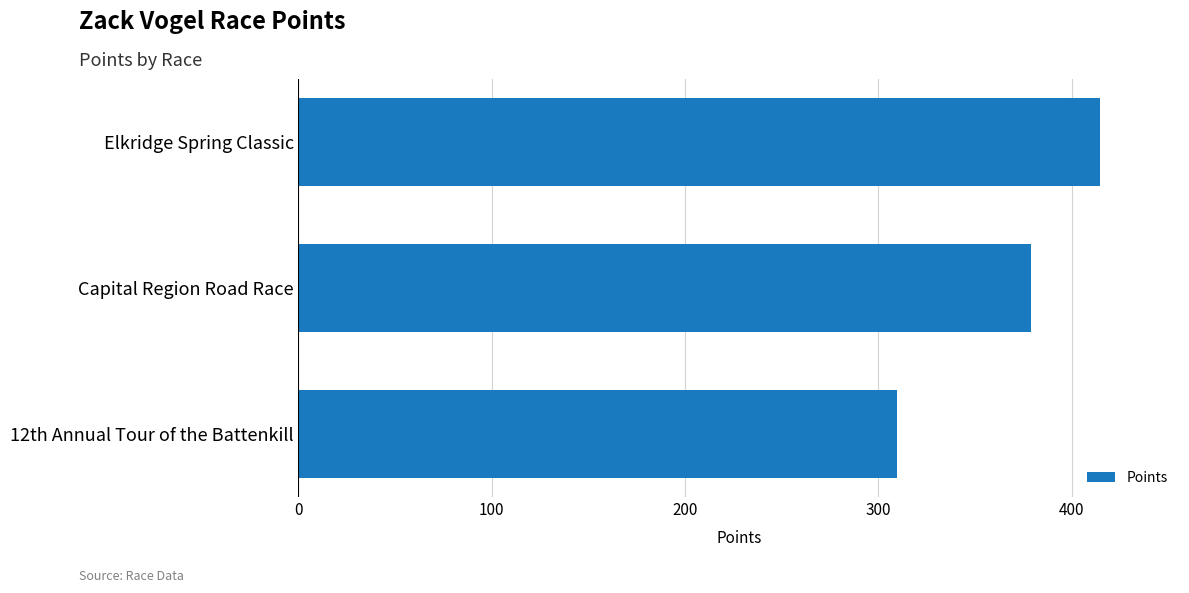

What value does the data have at 12th Annual Tour of the Battenkill?

309.6